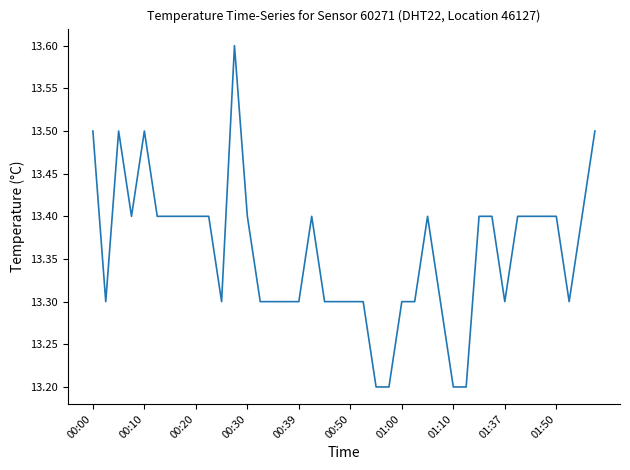

What is the difference between the maximum and minimum values?

0.4